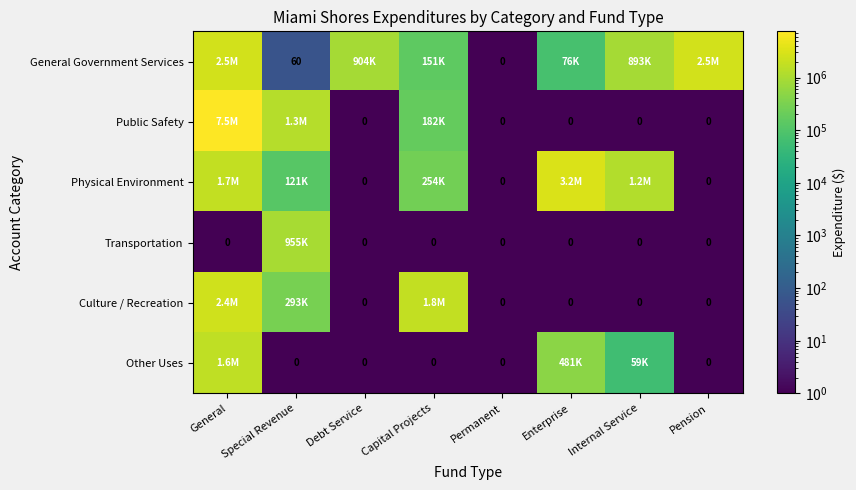

How many values in the General Government Services series exceed 893110?

3